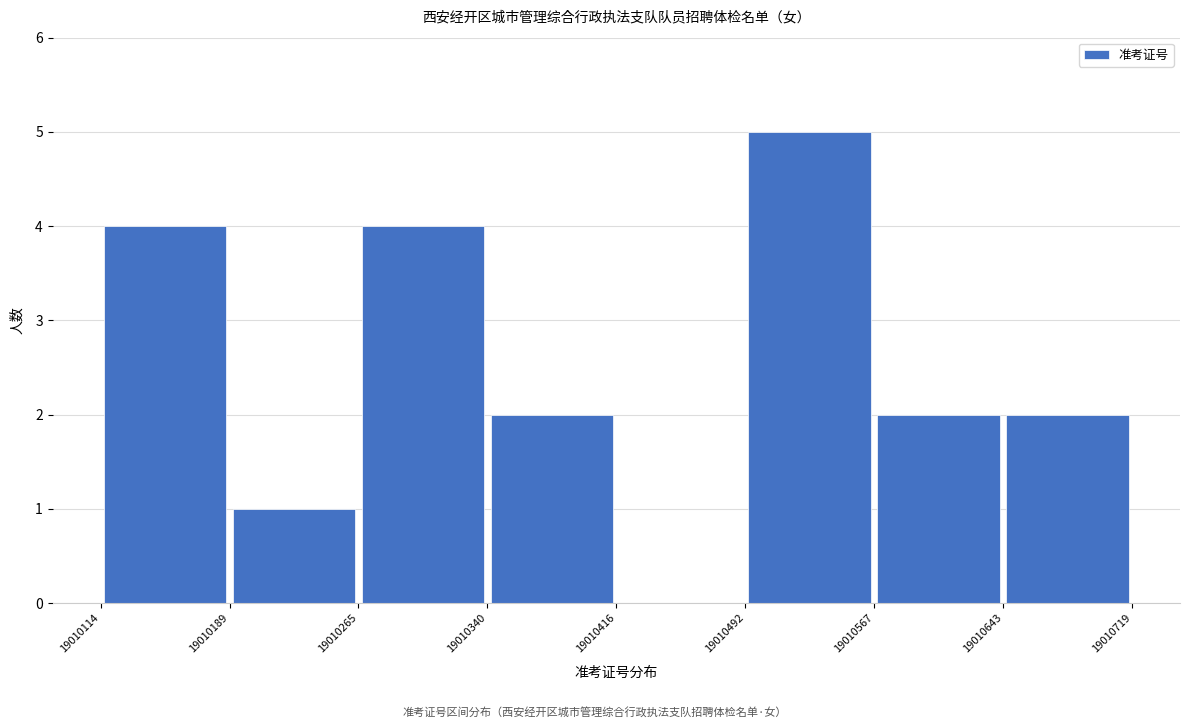

How tall is the bar that spans 19010189 to 19010265 on the x-axis? The values are not printed on the chart, so give them approximately, as read against the axis.

1